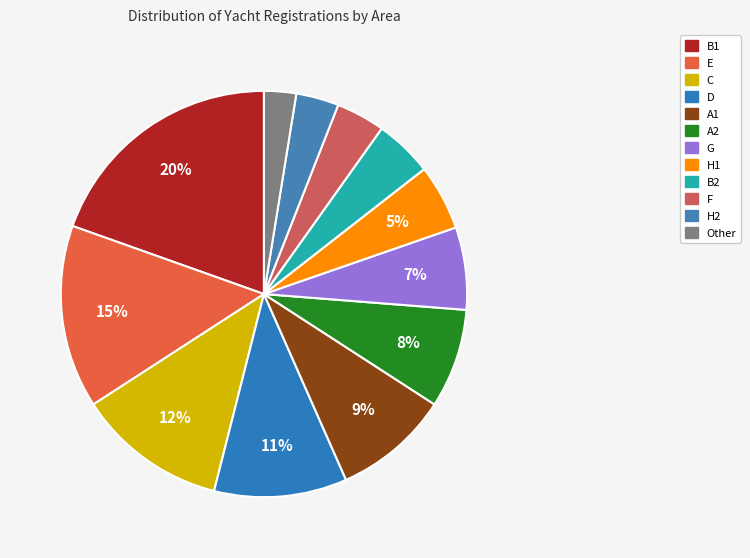

How many slices are in this pie chart?

12